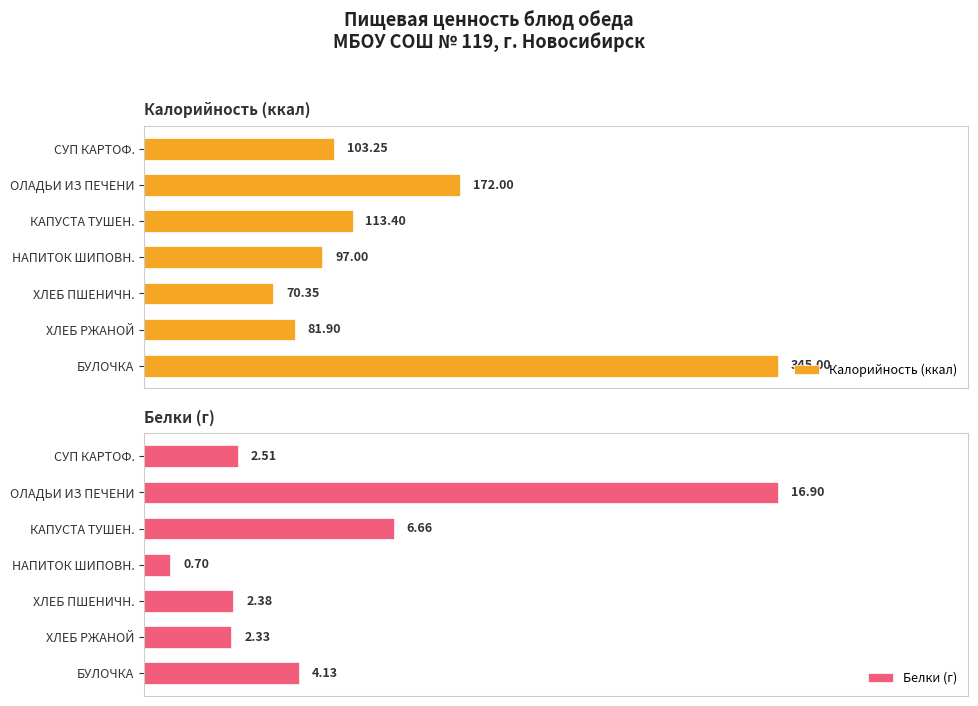

What are all the series names shown in the legend?

Калорийность (ккал), Белки (г)